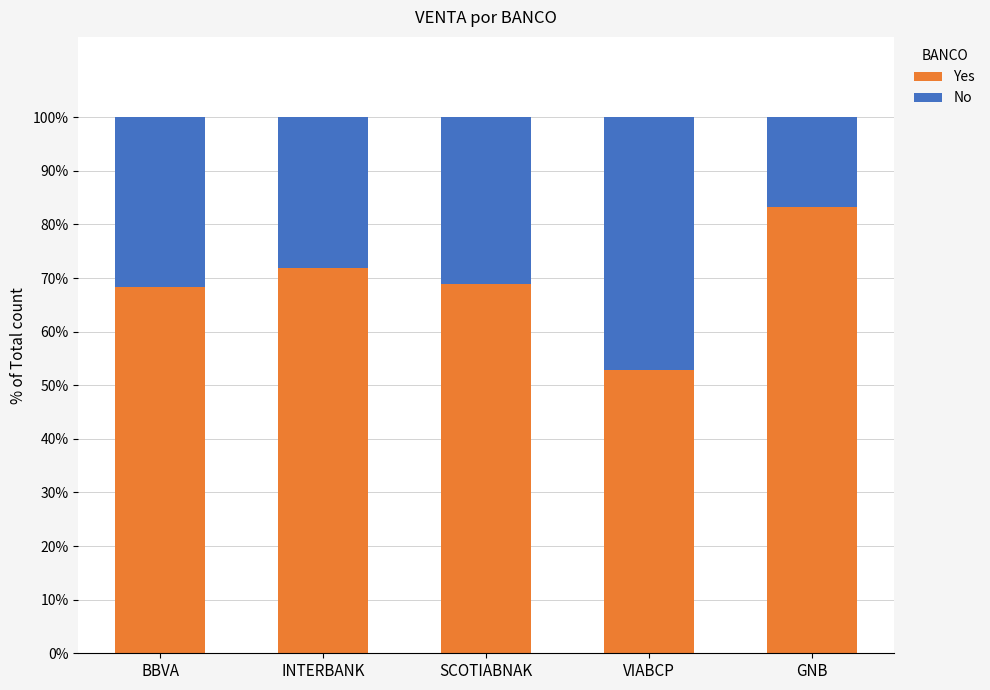

Does the chart contain any negative values?

No